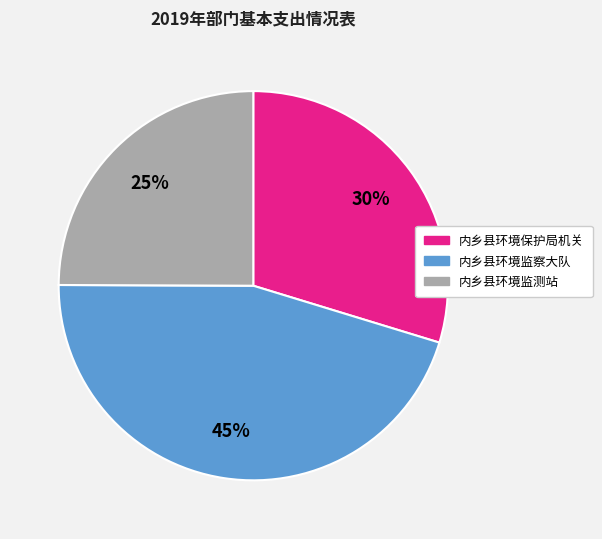

Is there any slice that represents more than half of the pie?

No